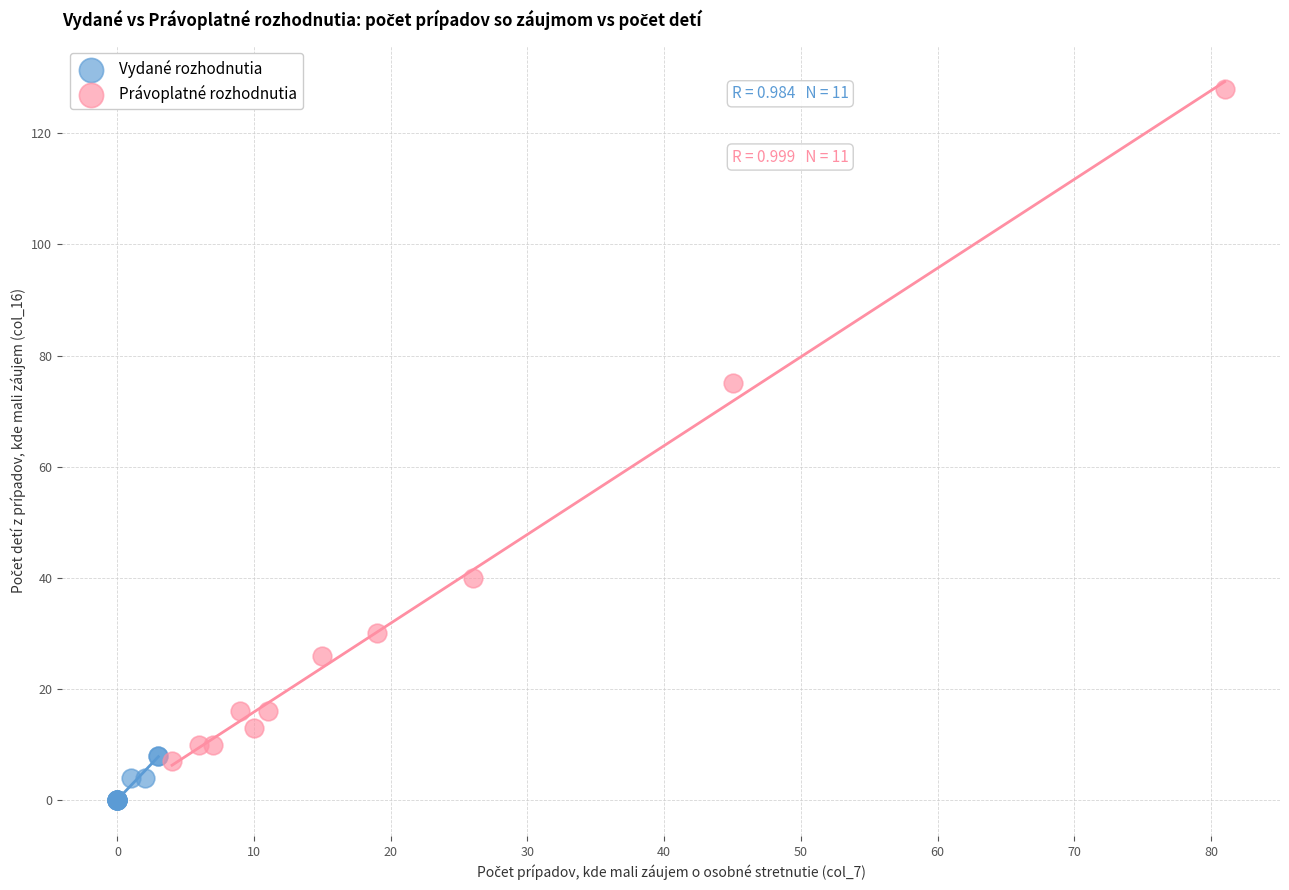

Which series reaches the minimum Y coordinate?

Vydané rozhodnutia